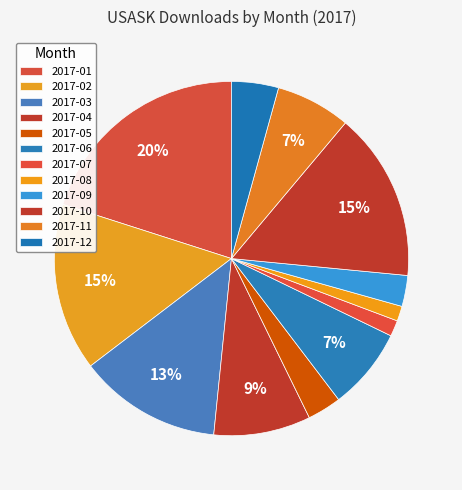

Which category has the smallest portion of the pie?

2017-08